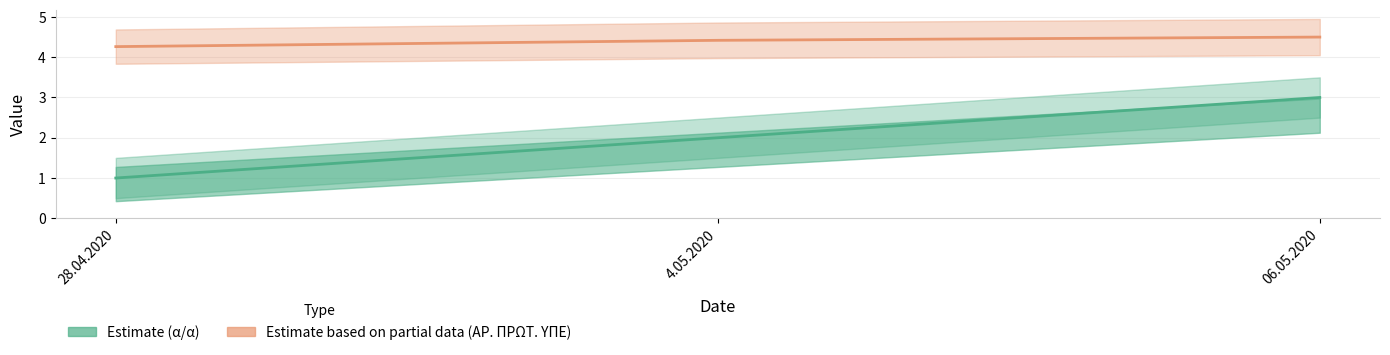

What is the greatest value displayed?

4.5